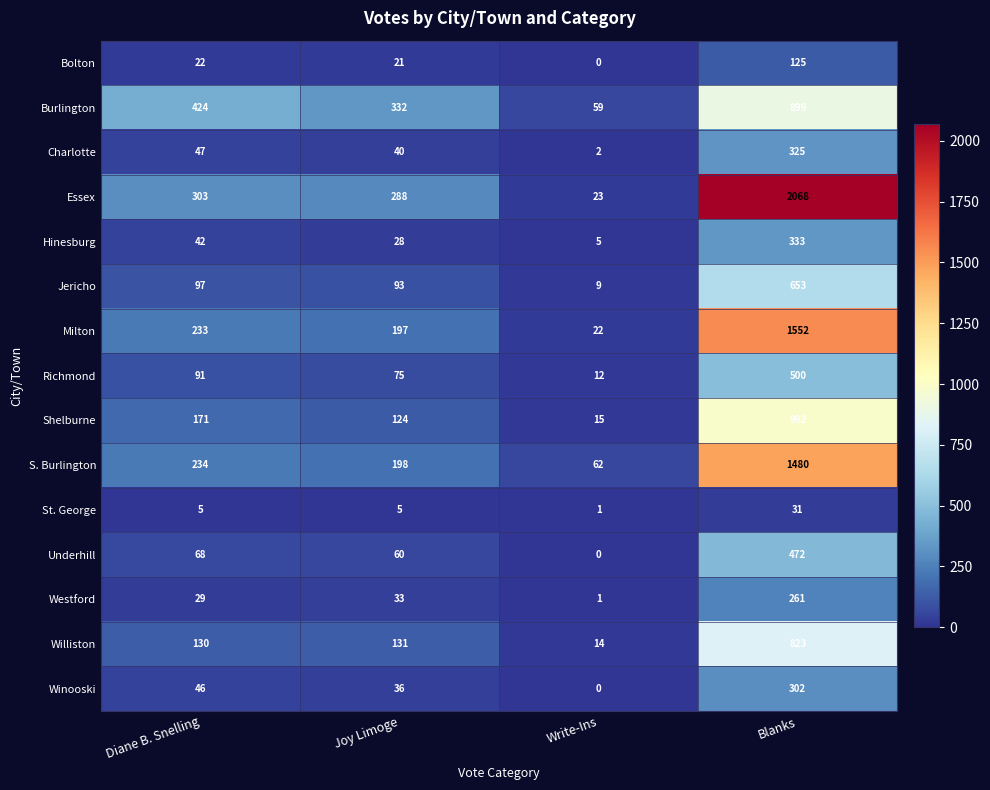

Which series has the largest total across all categories?

Essex